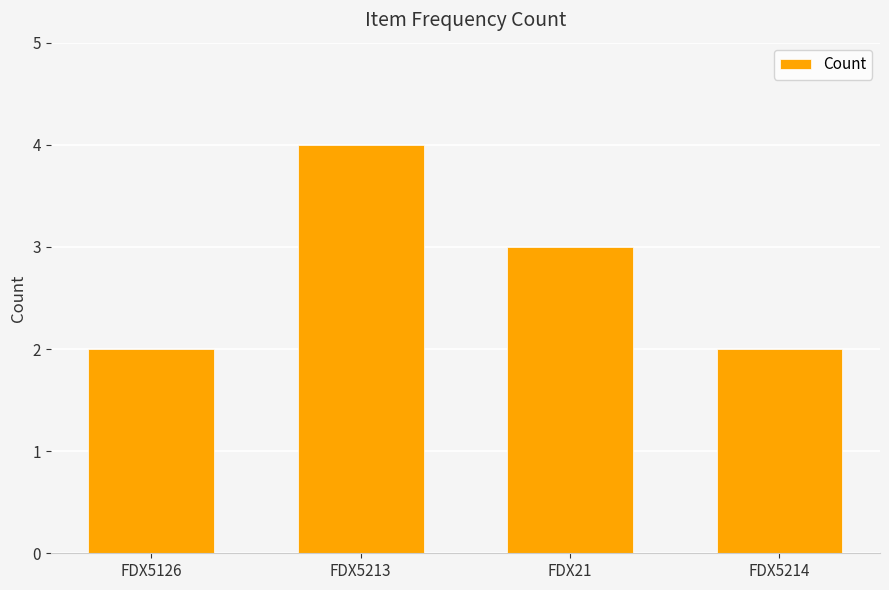

At which label does the data first exceed 3?

FDX5213